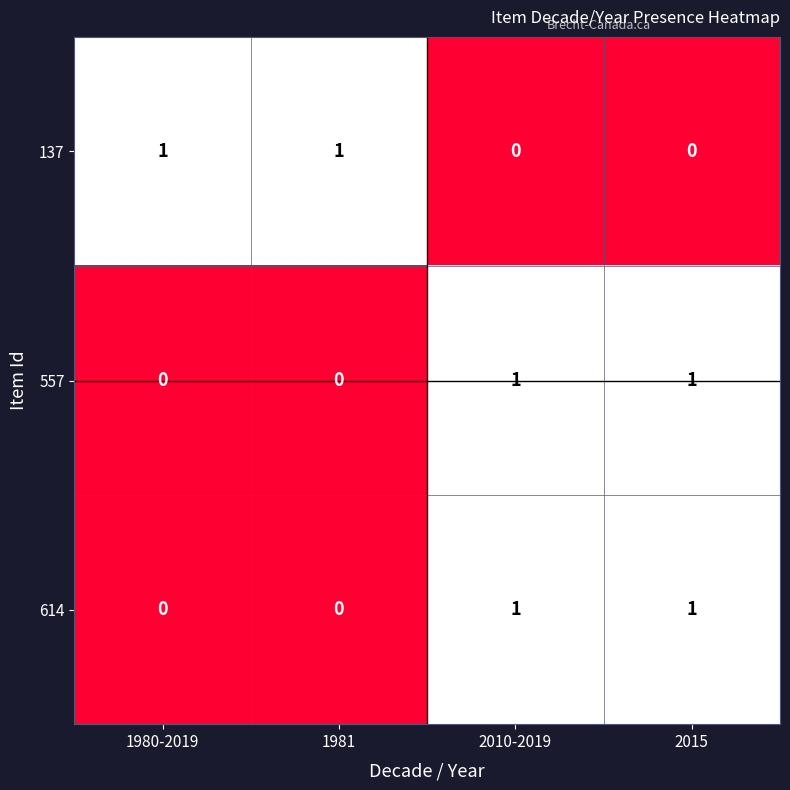

Is it true that 557 equals 1 at 2015?

True